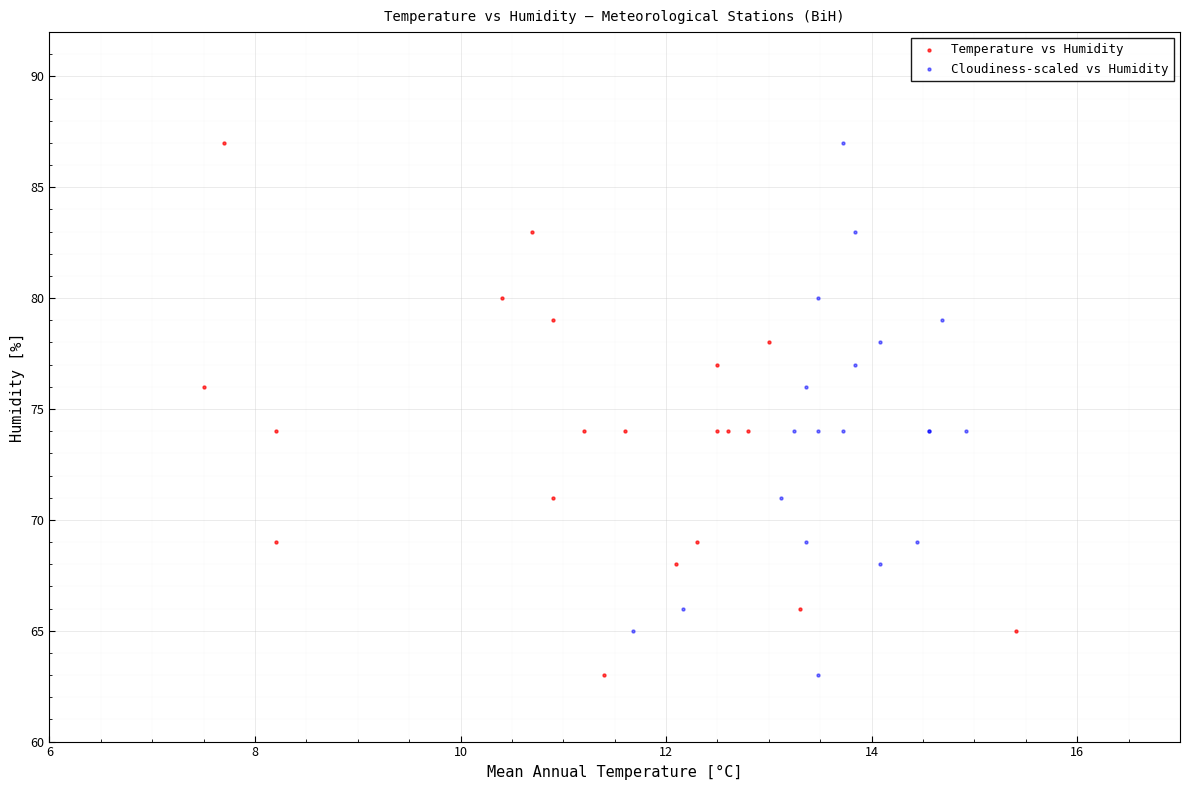

What are all the series names shown in the legend?

Temperature vs Humidity, Cloudiness-scaled vs Humidity